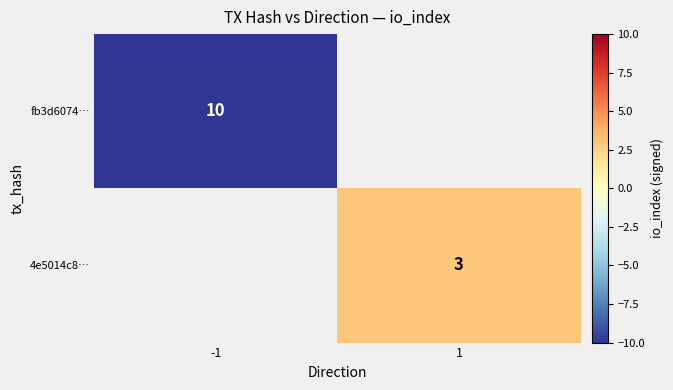

Which label corresponds to the smallest value in the chart?

-1